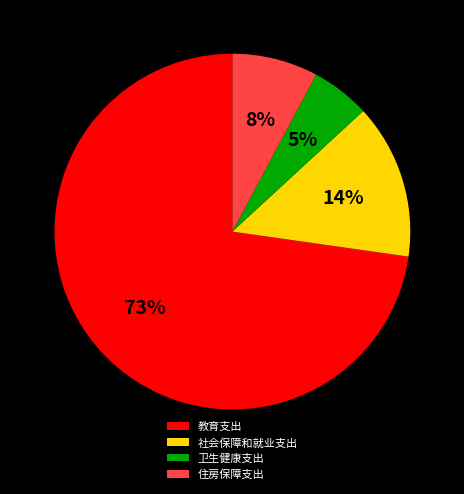

To the nearest percent, what portion does 教育支出 represent?

73%